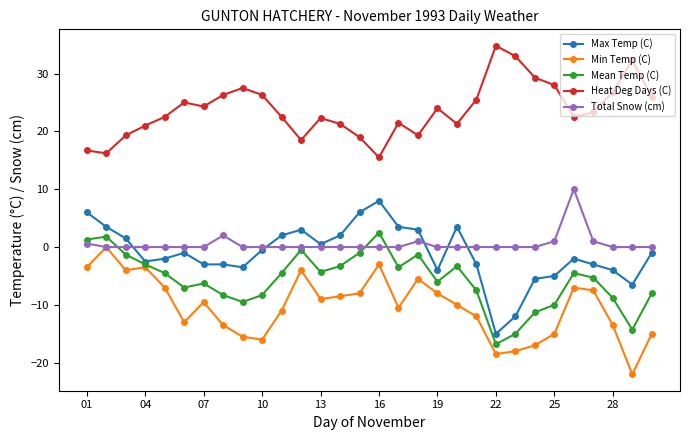

What is the value of the Min Temp (C) point at the 12th from the left?

-4.0